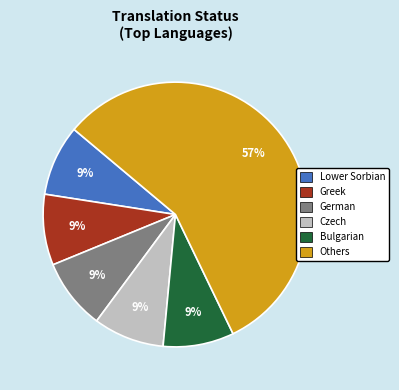

To the nearest percent, what is the average slice percentage?

17%